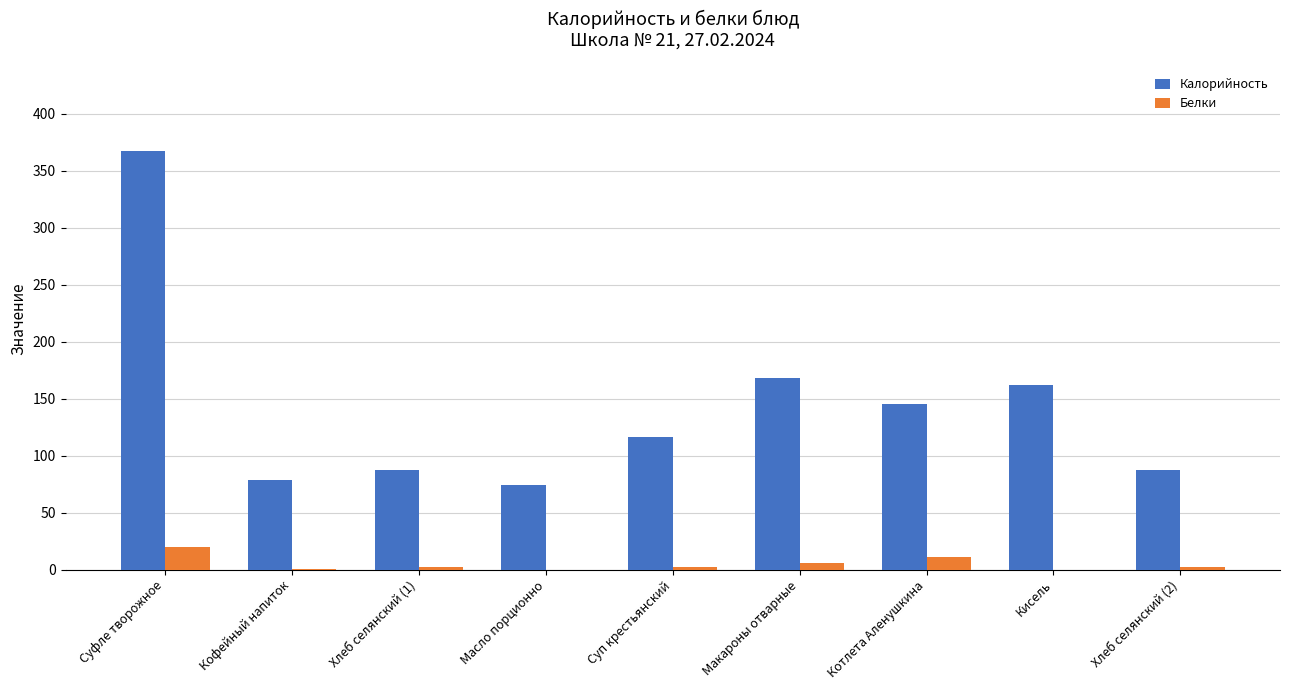

What is the sum of the Белки values at Макароны отварные and Суп крестьянский?

8.1